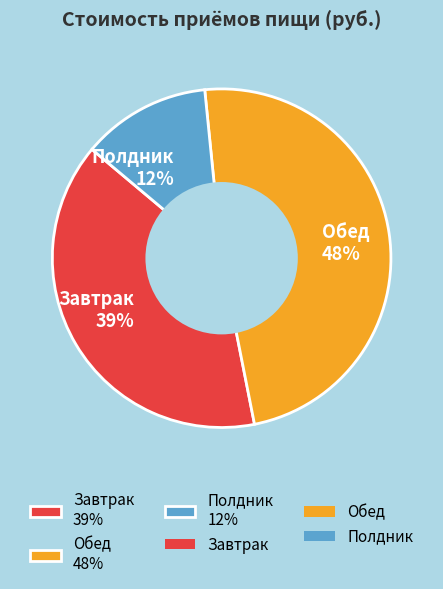

To the nearest percent, what portion does Завтрак represent?

39%